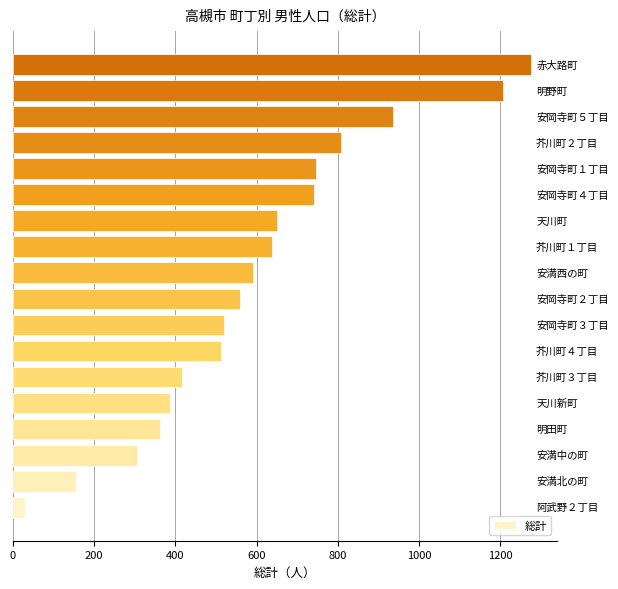

What is the minimum value shown in the chart?

29